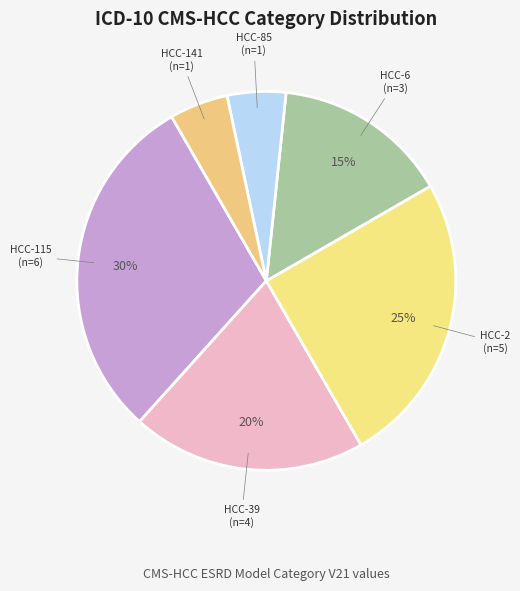

How many segments does this pie chart have?

6